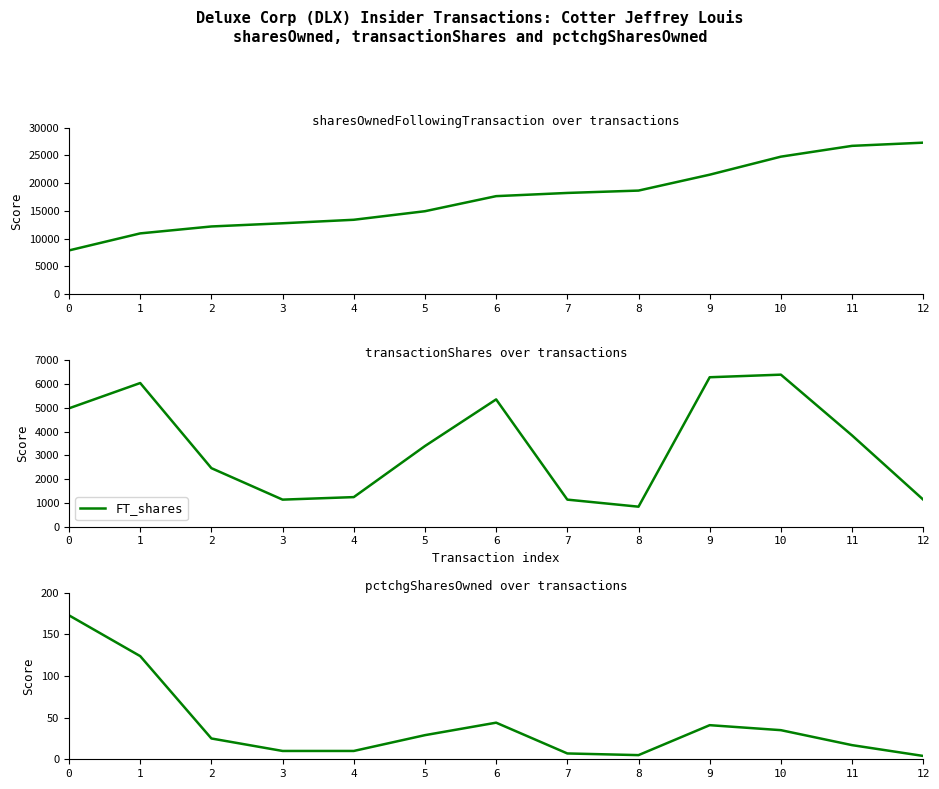

Where does the FT_owned series first go above 17640?

7